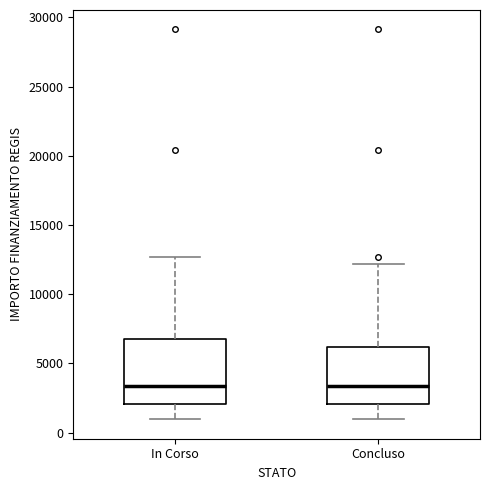

Reading left to right, read every box against the y-axis: the position of its median line, the range the box covers, and the ends of its whiskers. The values are not printed on the chart, so give them approximately, as read against the axis.

In Corso: median 3500, box 2000 to 7000, whiskers 1000 to 12500
Concluso: median 3500, box 2000 to 6000, whiskers 1000 to 12000